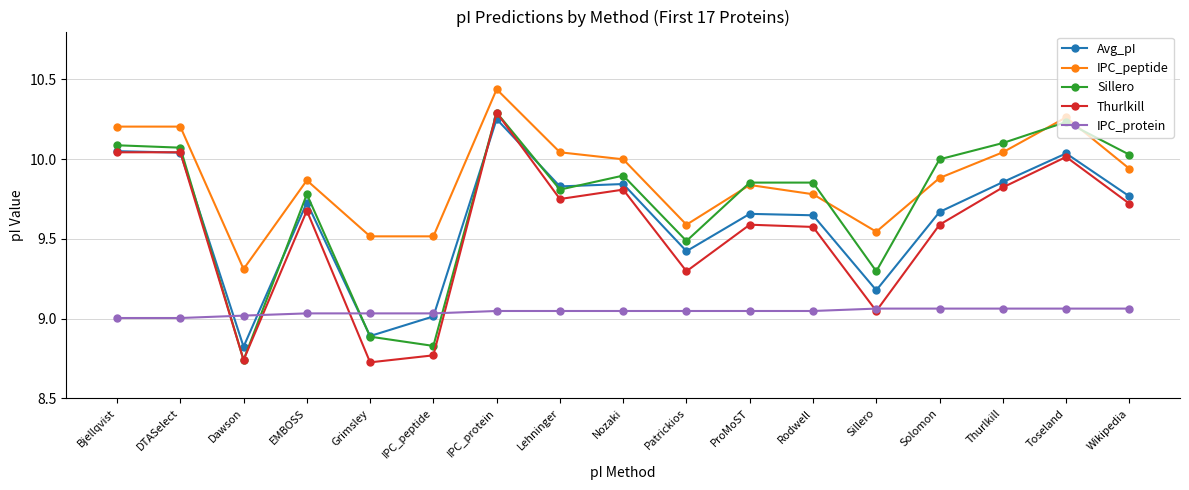

Which category has the lowest value in the Sillero series?

Dawson